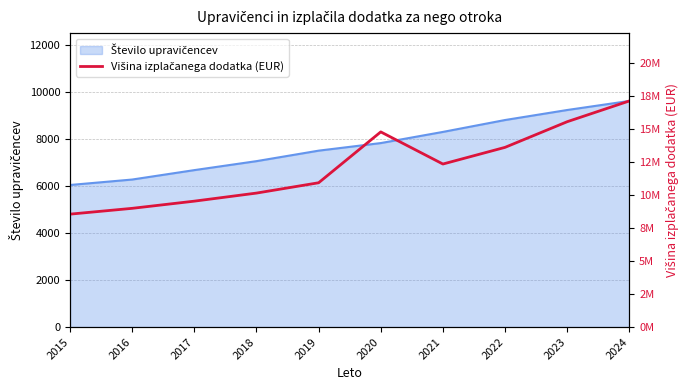

Count the number of categories in the chart.

10